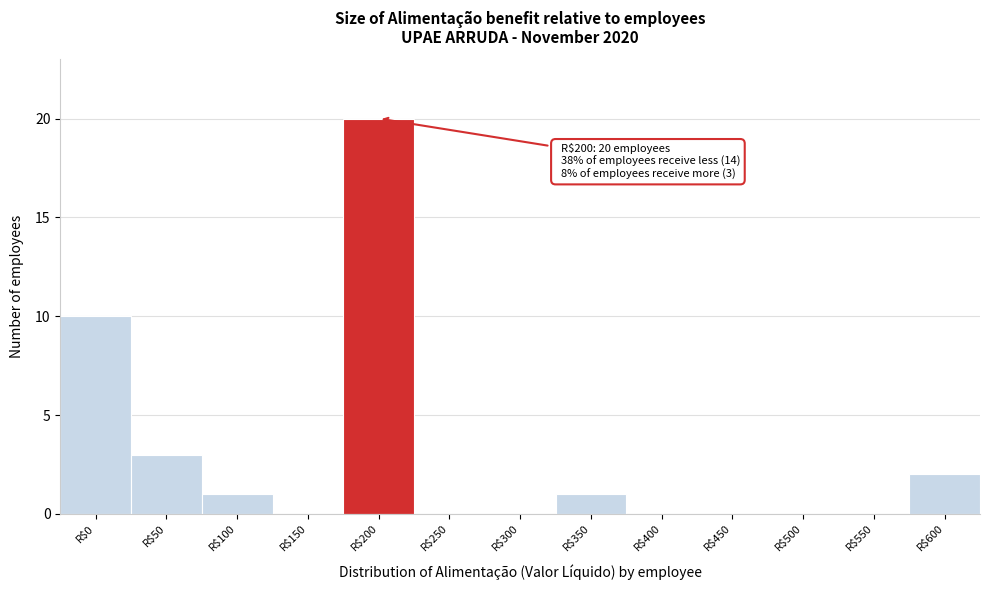

Which category has the highest value across all series?

R$200